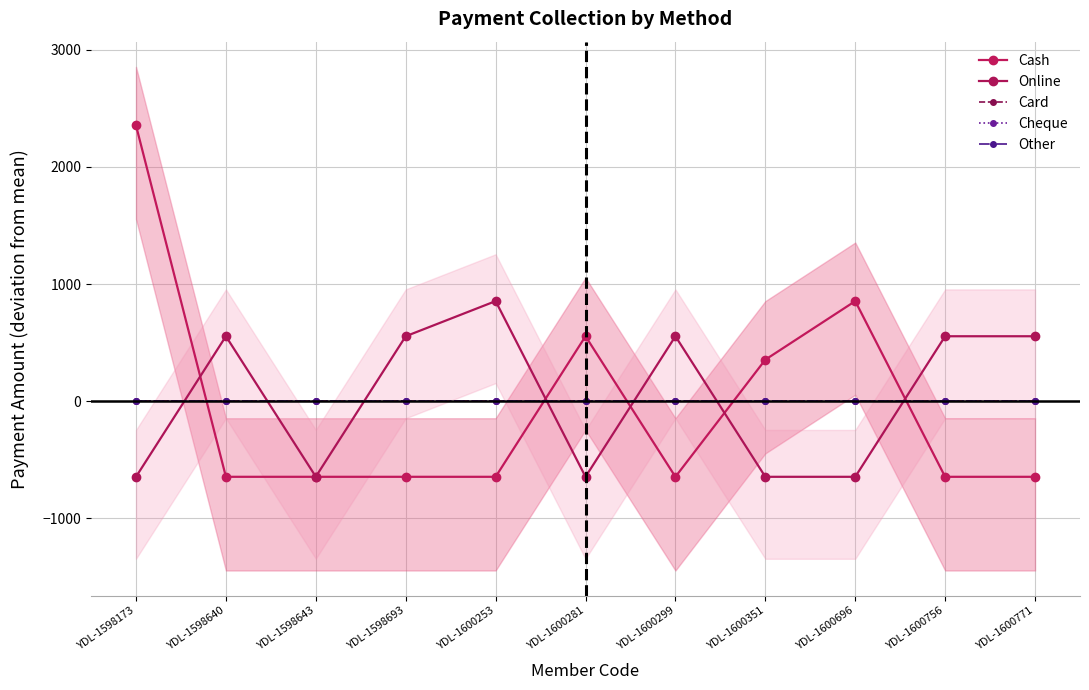

Reading left to right, list all the values displayed in this chart.

Cash: YDL-1598173=2354.5	YDL-1598640=-645.5	YDL-1598643=-645.5	YDL-1598693=-645.5	YDL-1600253=-645.5	YDL-1600281=554.5	YDL-1600299=-645.5	YDL-1600351=354.5	YDL-1600696=854.5	YDL-1600756=-645.5	YDL-1600771=-645.5
Online: YDL-1598173=-645.5	YDL-1598640=554.5	YDL-1598643=-644.5	YDL-1598693=554.5	YDL-1600253=854.5	YDL-1600281=-645.5	YDL-1600299=554.5	YDL-1600351=-645.5	YDL-1600696=-645.5	YDL-1600756=554.5	YDL-1600771=554.5
Card: YDL-1598173=0.0	YDL-1598640=0.0	YDL-1598643=0.0	YDL-1598693=0.0	YDL-1600253=0.0	YDL-1600281=0.0	YDL-1600299=0.0	YDL-1600351=0.0	YDL-1600696=0.0	YDL-1600756=0.0	YDL-1600771=0.0
Cheque: YDL-1598173=0.0	YDL-1598640=0.0	YDL-1598643=0.0	YDL-1598693=0.0	YDL-1600253=0.0	YDL-1600281=0.0	YDL-1600299=0.0	YDL-1600351=0.0	YDL-1600696=0.0	YDL-1600756=0.0	YDL-1600771=0.0
Other: YDL-1598173=0.0	YDL-1598640=0.0	YDL-1598643=0.0	YDL-1598693=0.0	YDL-1600253=0.0	YDL-1600281=0.0	YDL-1600299=0.0	YDL-1600351=0.0	YDL-1600696=0.0	YDL-1600756=0.0	YDL-1600771=0.0